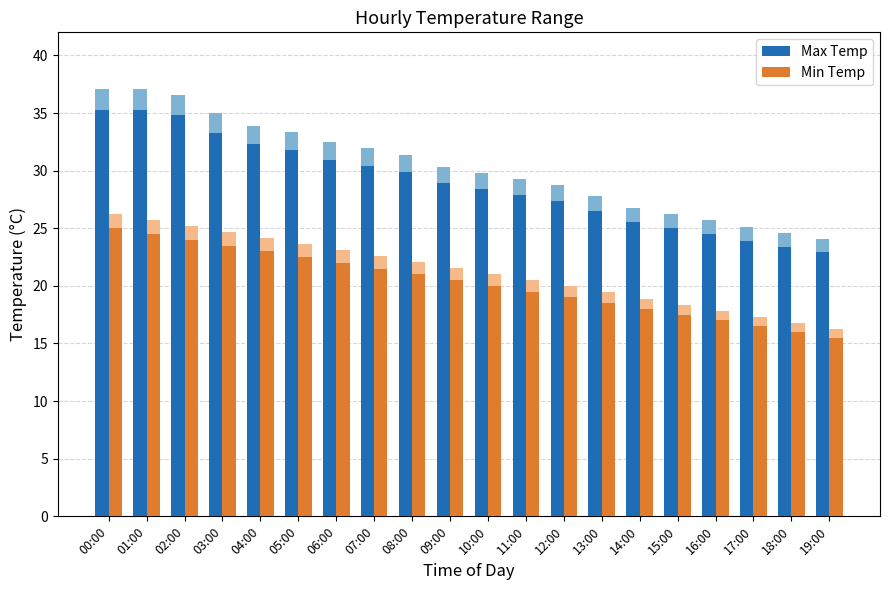

What is the value of the Max Temp bar at the 20th from the left?

22.9